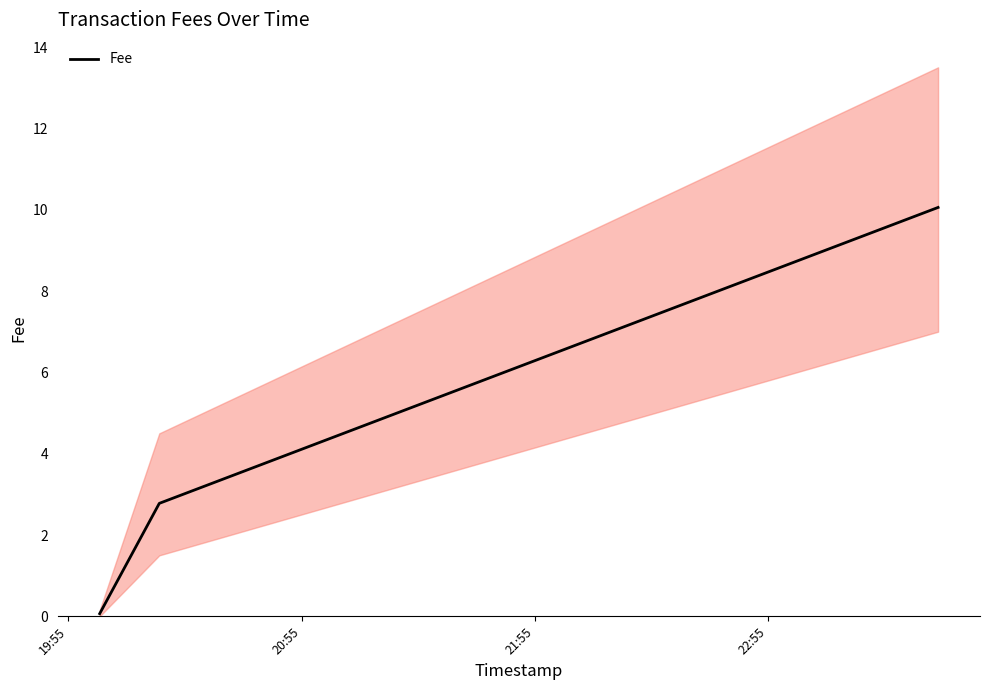

What is the maximum value for Fee?

10.1